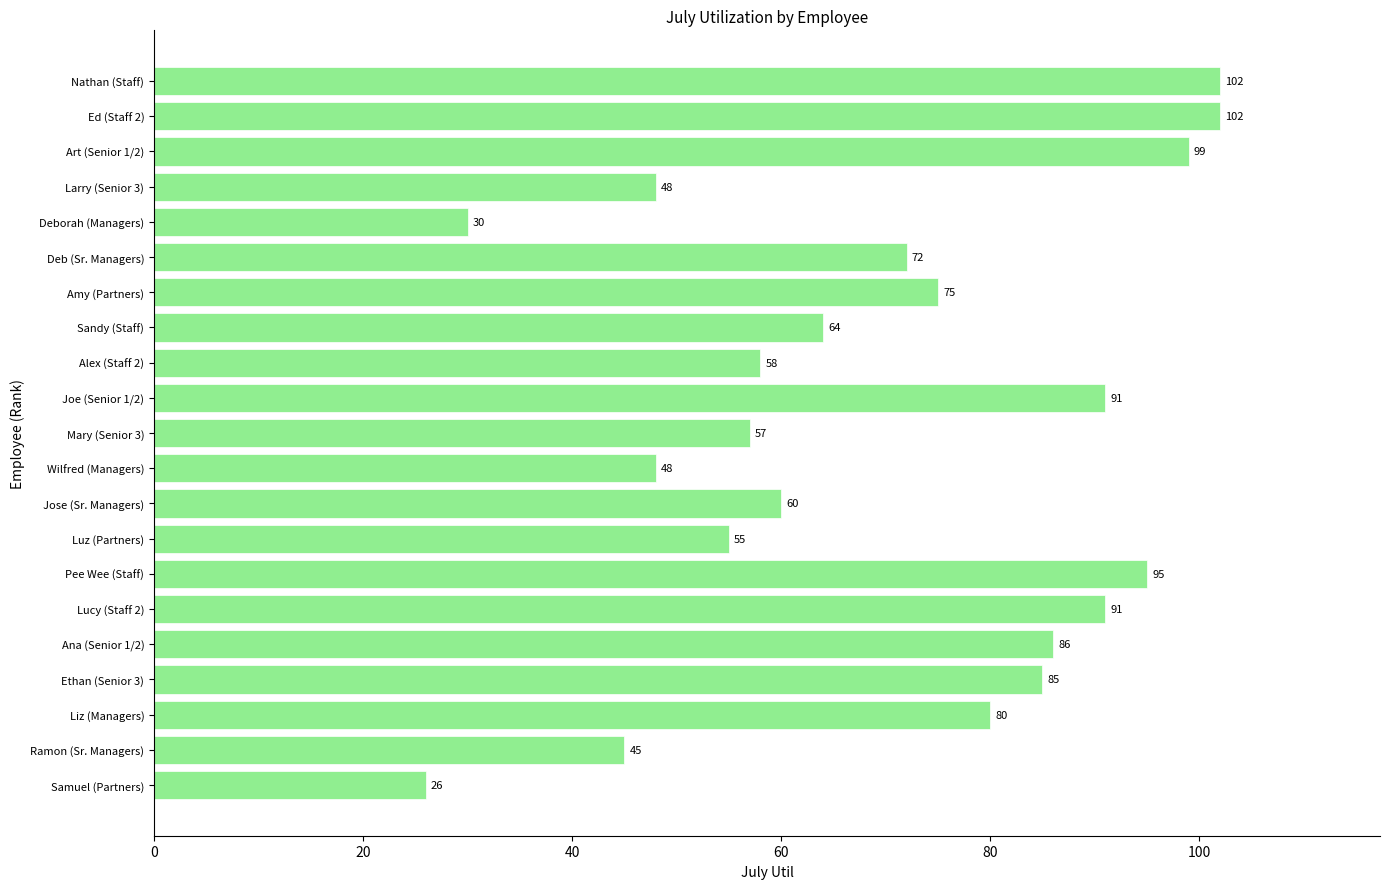

Where is the data nearest to the value 64?

Sandy (Staff)